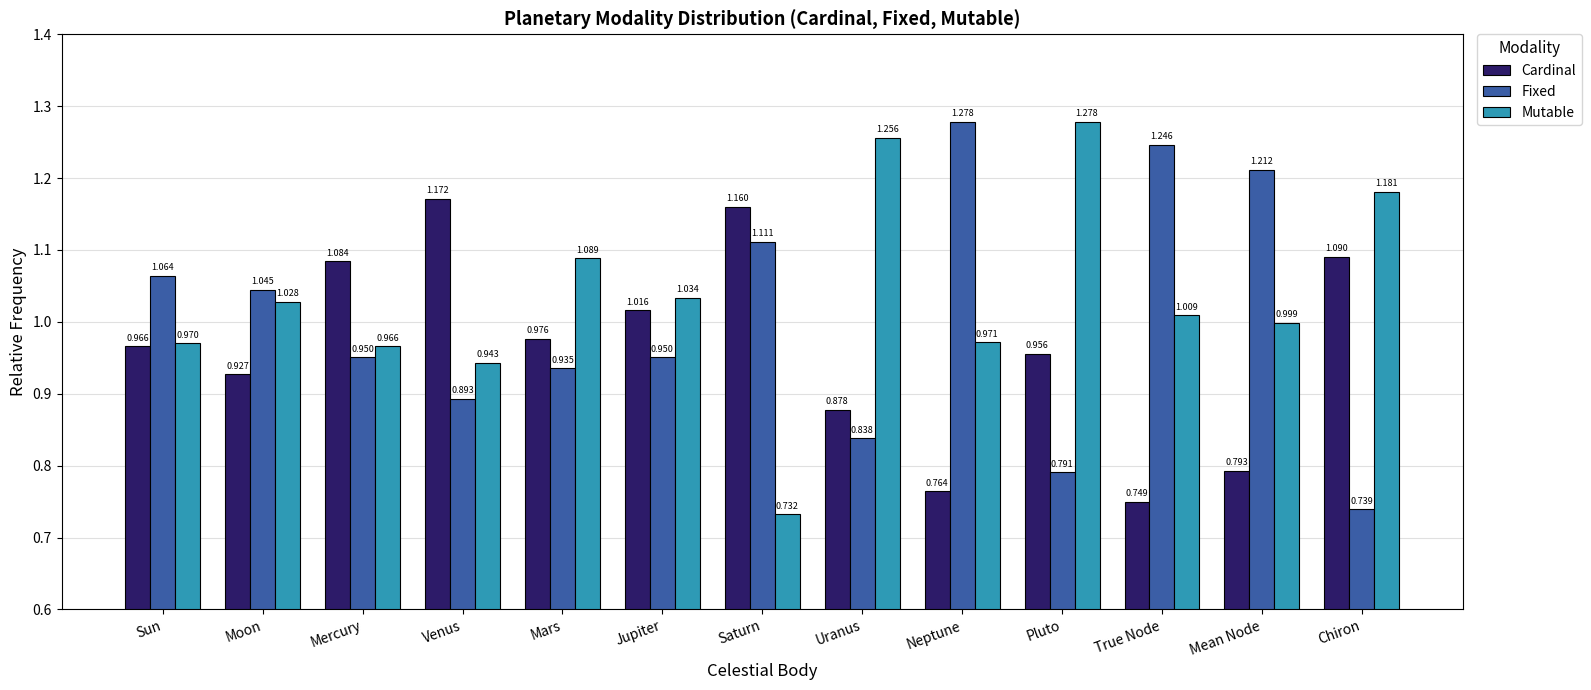

Which category has the lowest value in the Fixed series?

Chiron